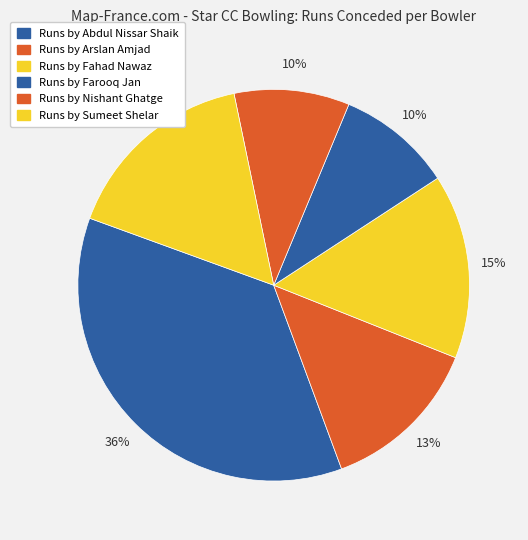

Count the number of slices in the pie.

6